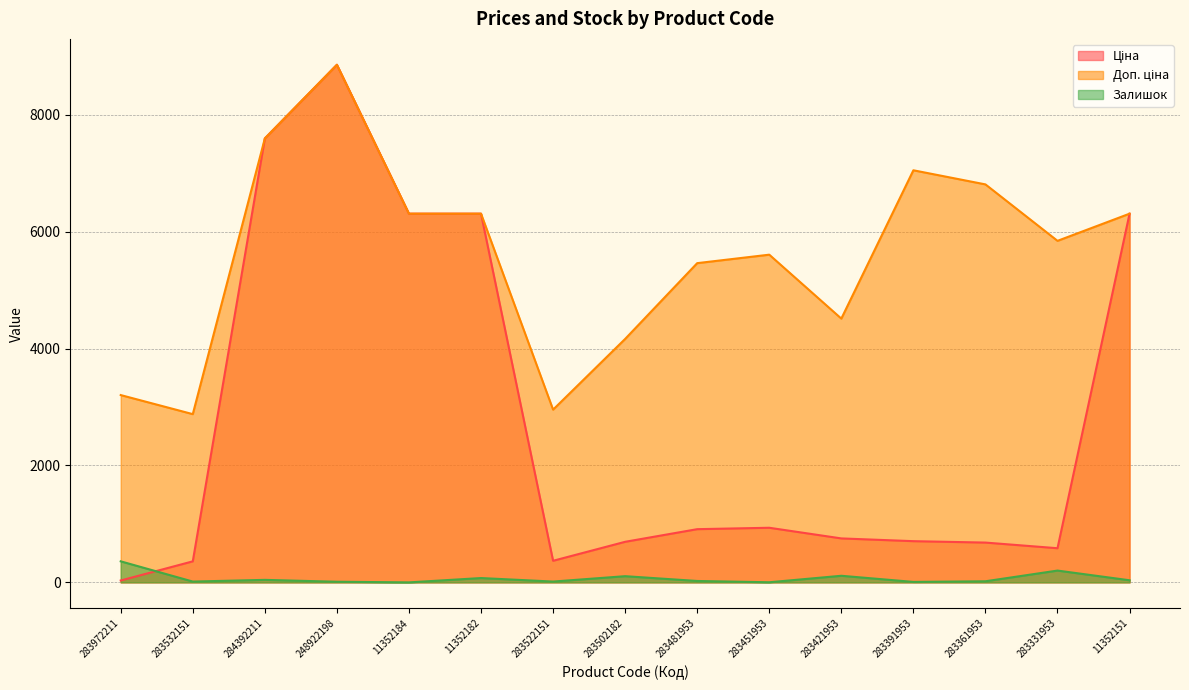

List the series in order of their overall mean, lowest first.

Залишок, Ціна, Доп. ціна